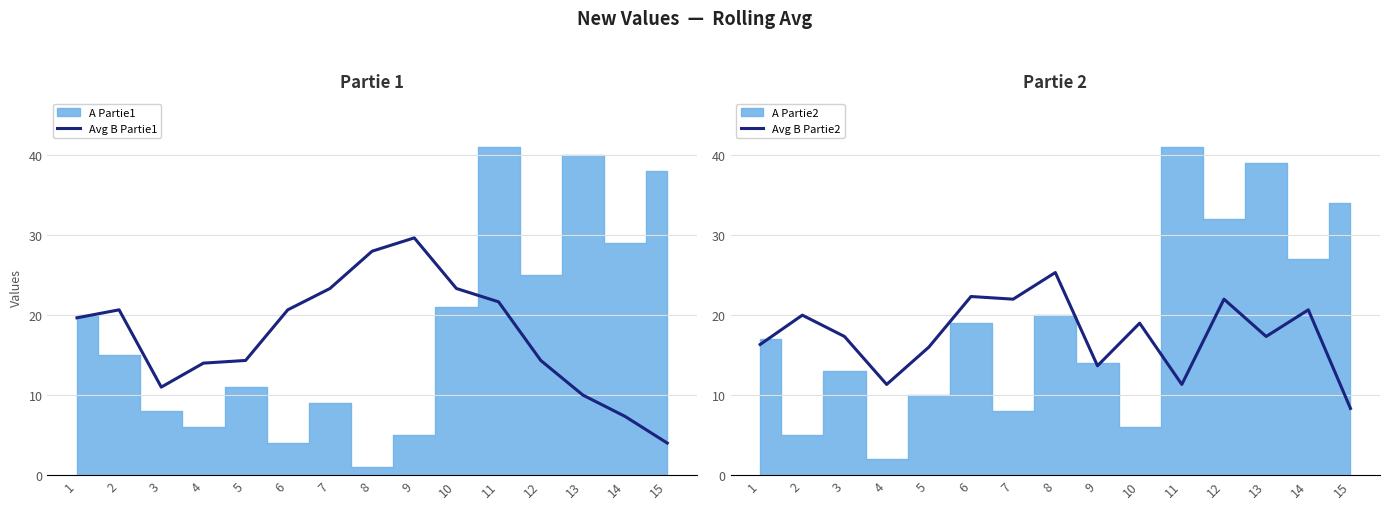

Which series ends up on top after the final intersection of Avg B Partie1 and Avg B Partie2?

Avg B Partie2